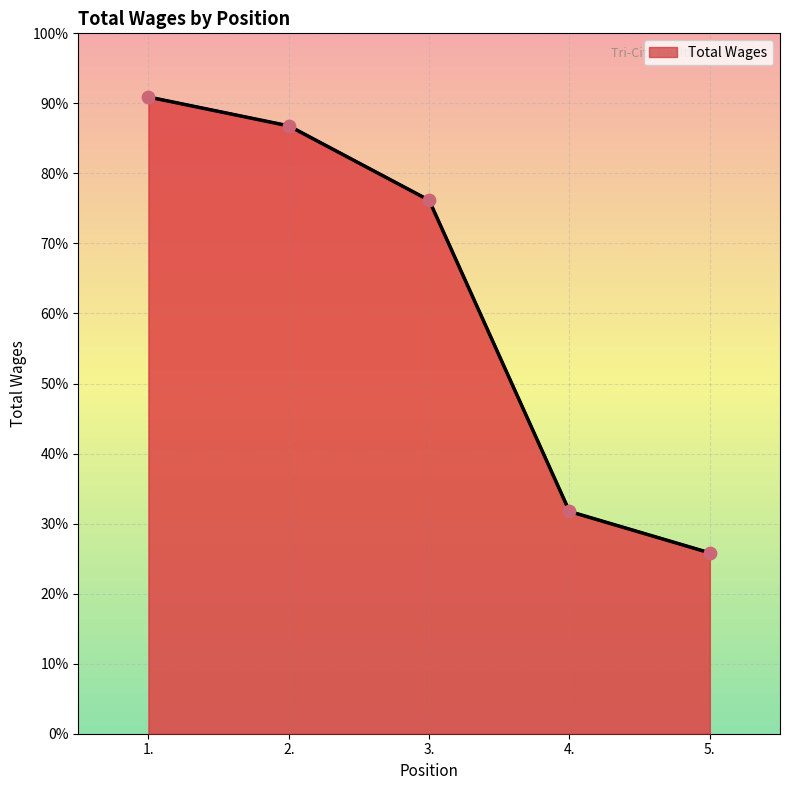

What is the change in value from 2. to 5.?

-59856